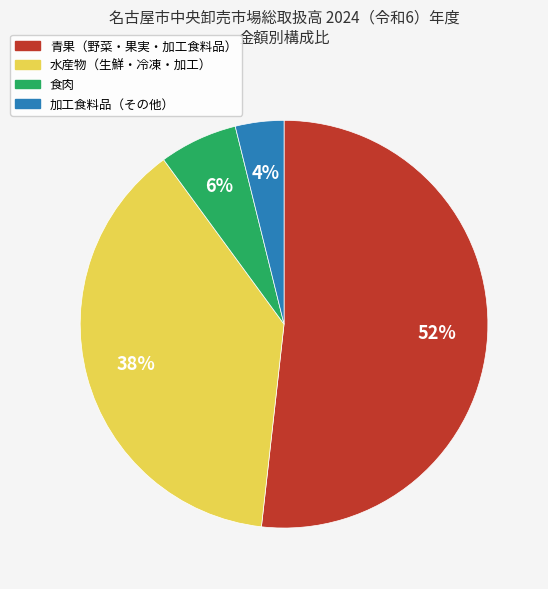

Is there a majority slice in this chart?

Yes